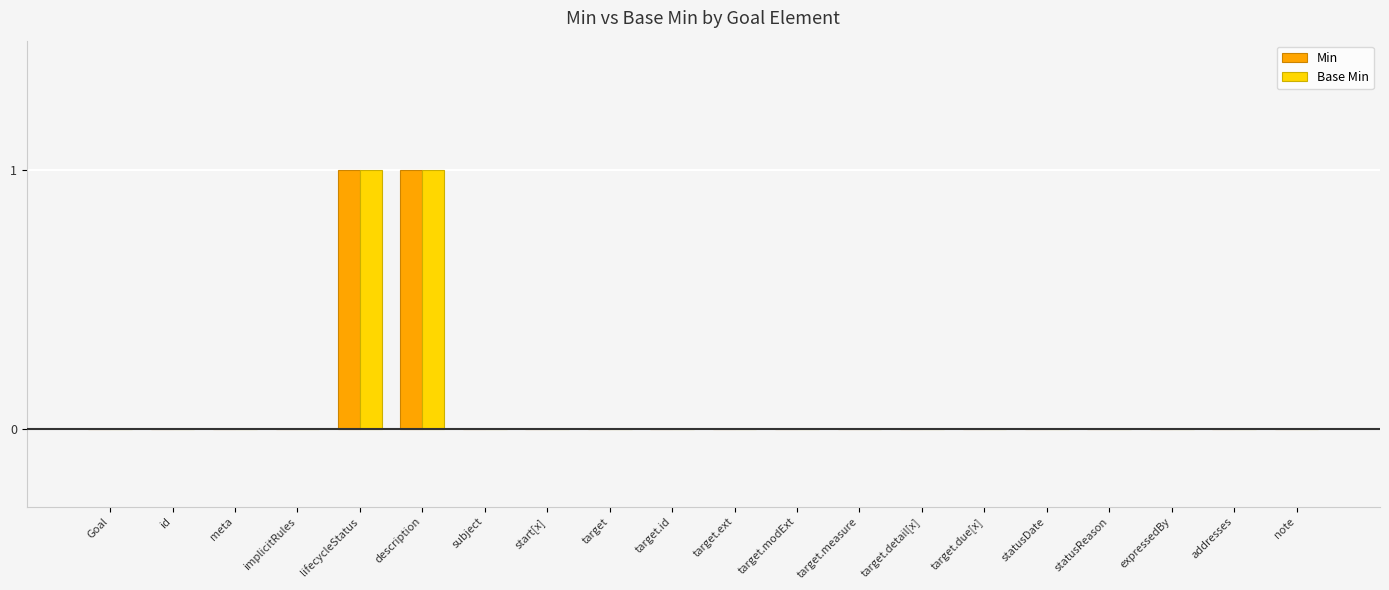

Reading right to left, extract all data points from this chart.

Min: 0	0	0	0	0	0	0	0	0	0	0	0	0	0	1	1	0	0	0	0
Base Min: 0	0	0	0	0	0	0	0	0	0	0	0	0	0	1	1	0	0	0	0